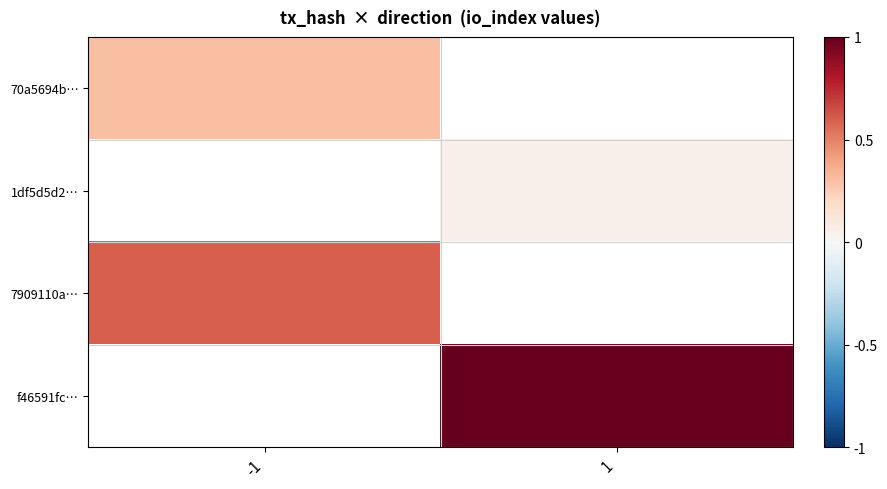

True or false: f46591fc… has a value of 1.0 at 1.

True